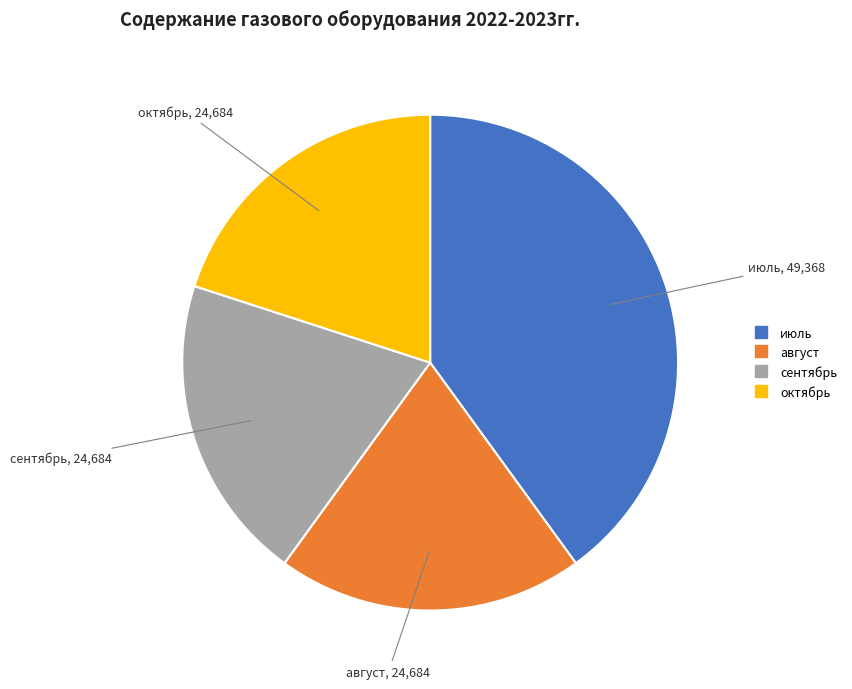

Which category has the biggest portion of the pie?

июль